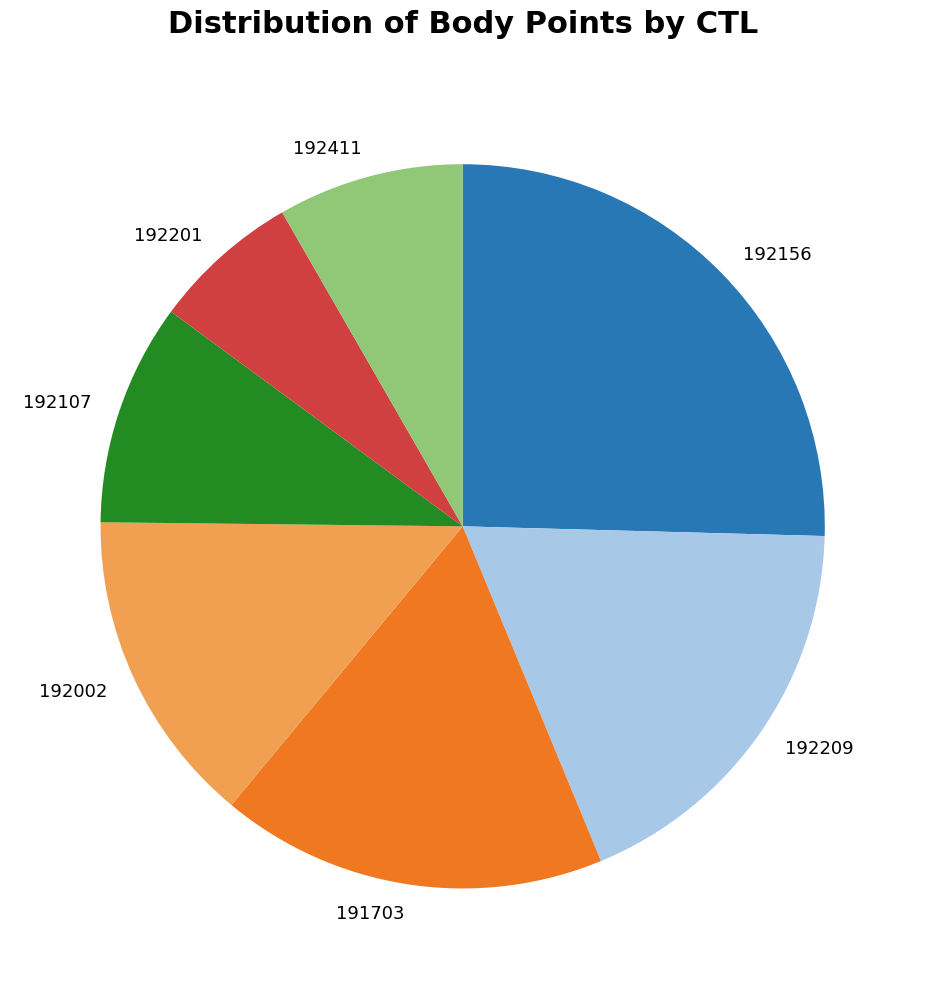

What is the ratio of the value at 191703 to the value at 192107?

1.7